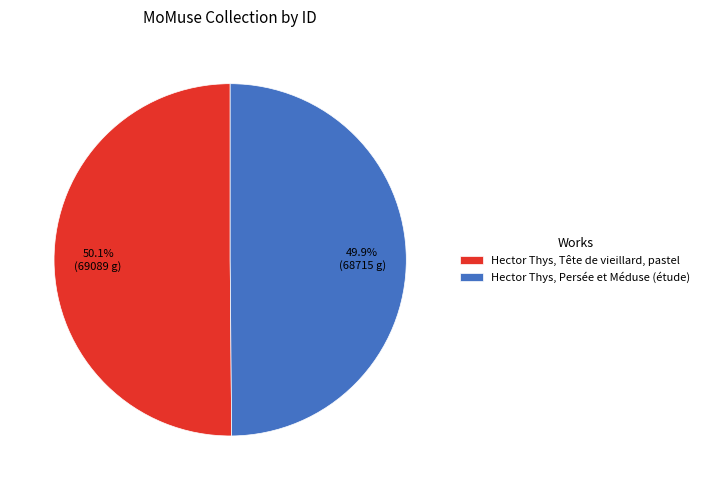

What is the total percentage of Hector Thys, Persée et Méduse (étude) and Hector Thys, Tête de vieillard, pastel?

100.0%